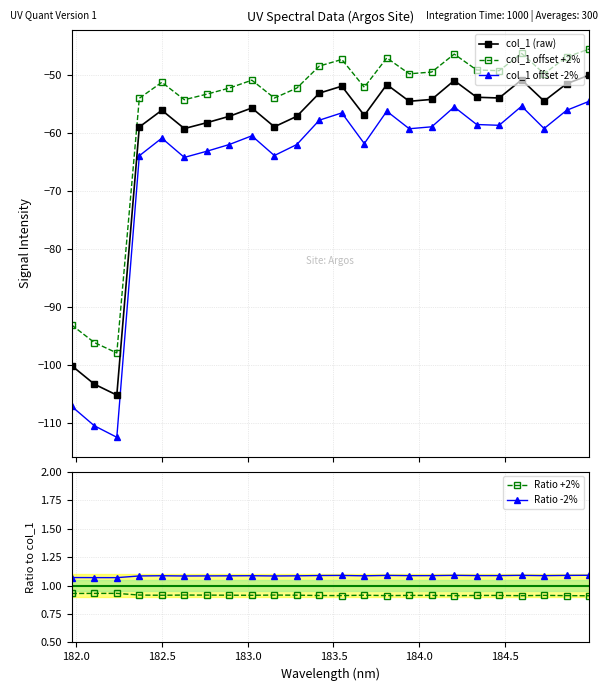

True or false: Ratio -2% and Ratio +2% intersect in this chart.

False